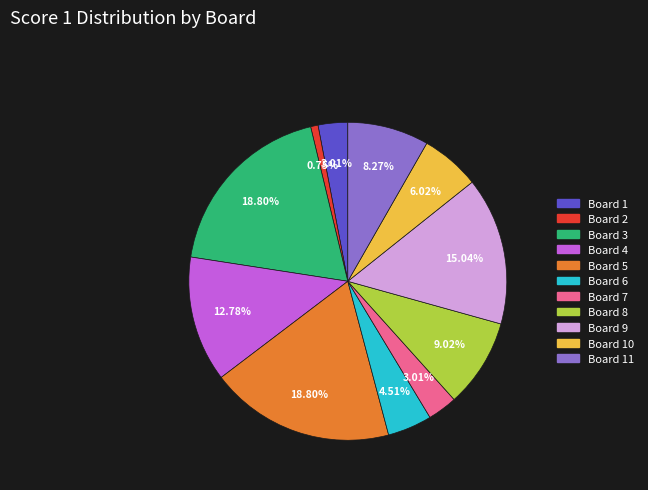

Is there a majority slice in this chart?

No